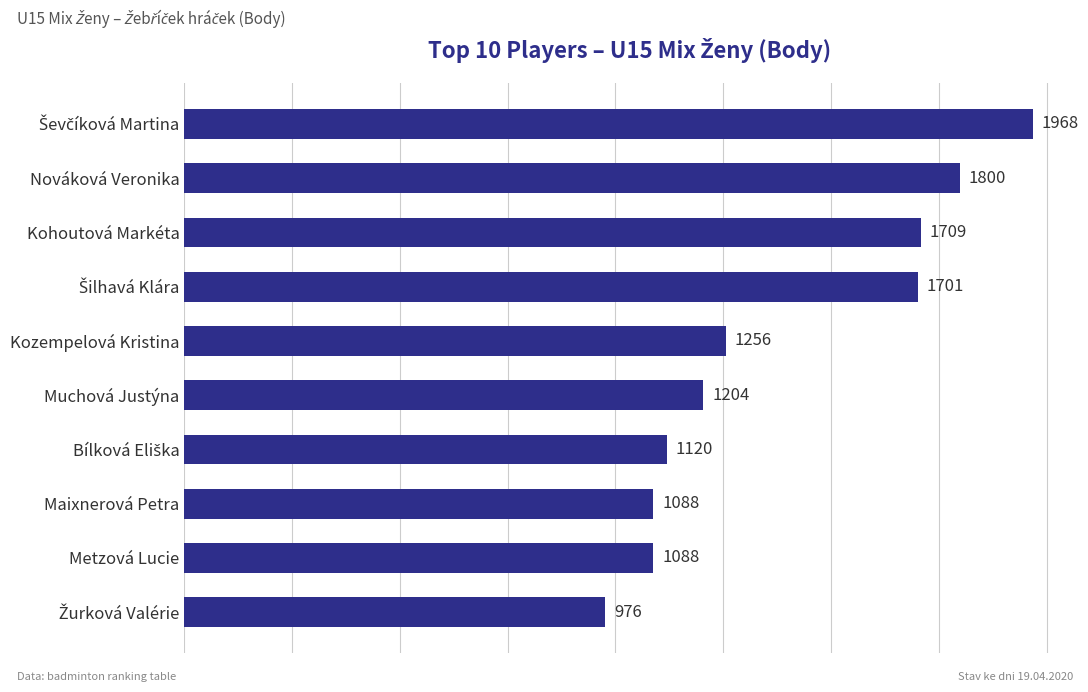

Where is the data nearest to the value 1472?

Kozempelová Kristina